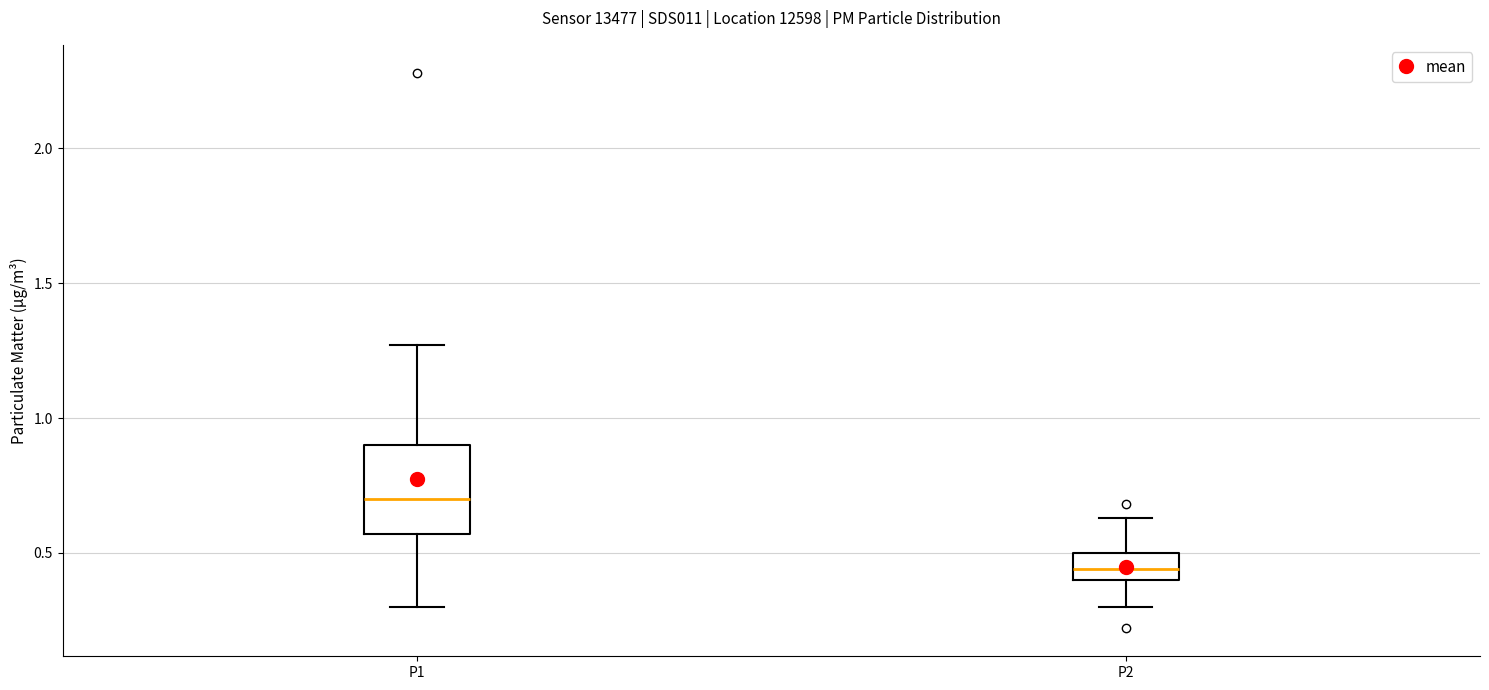

Reading left to right, transcribe this box plot: for each box, give where its median line is, the range the box spans, and where its two whiskers end, as read against the y-axis. The values are not printed on the chart, so give them approximately, as read against the axis.

P1: median 0.70, box 0.55 to 0.90, whiskers 0.30 to 1.25
P2: median 0.45, box 0.40 to 0.50, whiskers 0.30 to 0.65